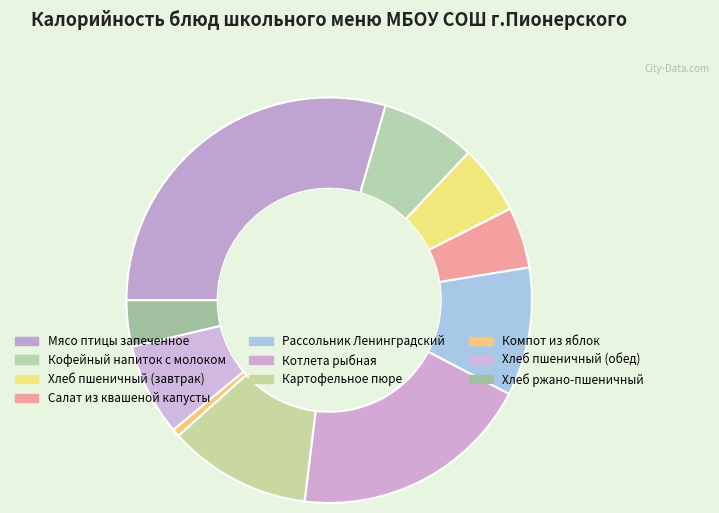

How much of the chart is everything except Картофельное пюре?

88.6%